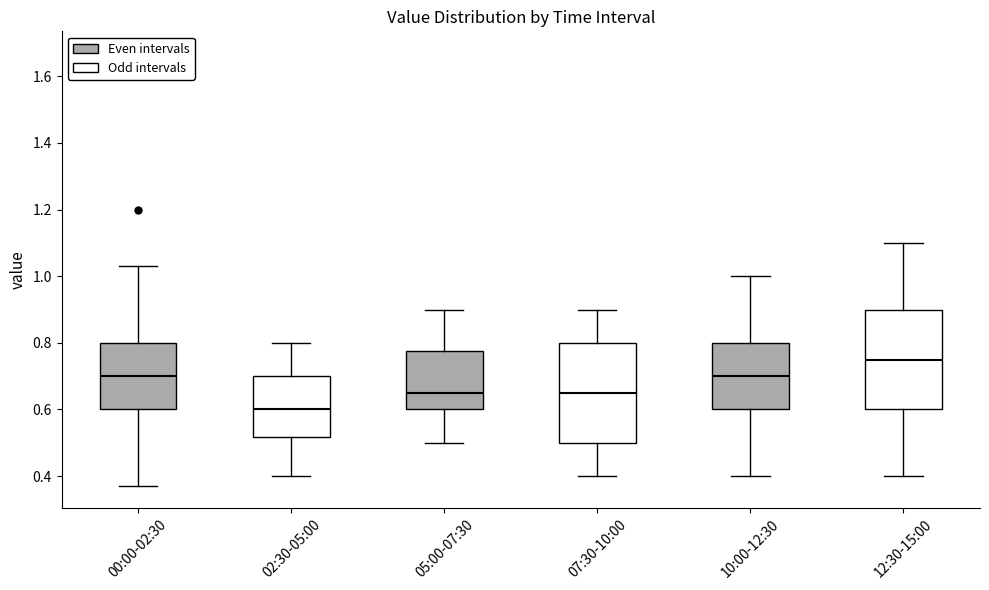

Reading left to right, transcribe this box plot: for each box, give where its median line is, the range the box spans, and where its two whiskers end, as read against the y-axis. The values are not printed on the chart, so give them approximately, as read against the axis.

00:00-02:30: median 0.70, box 0.60 to 0.80, whiskers 0.38 to 1.04
02:30-05:00: median 0.60, box 0.52 to 0.70, whiskers 0.40 to 0.80
05:00-07:30: median 0.66, box 0.60 to 0.78, whiskers 0.50 to 0.90
07:30-10:00: median 0.66, box 0.50 to 0.80, whiskers 0.40 to 0.90
10:00-12:30: median 0.70, box 0.60 to 0.80, whiskers 0.40 to 1.00
12:30-15:00: median 0.76, box 0.60 to 0.90, whiskers 0.40 to 1.10